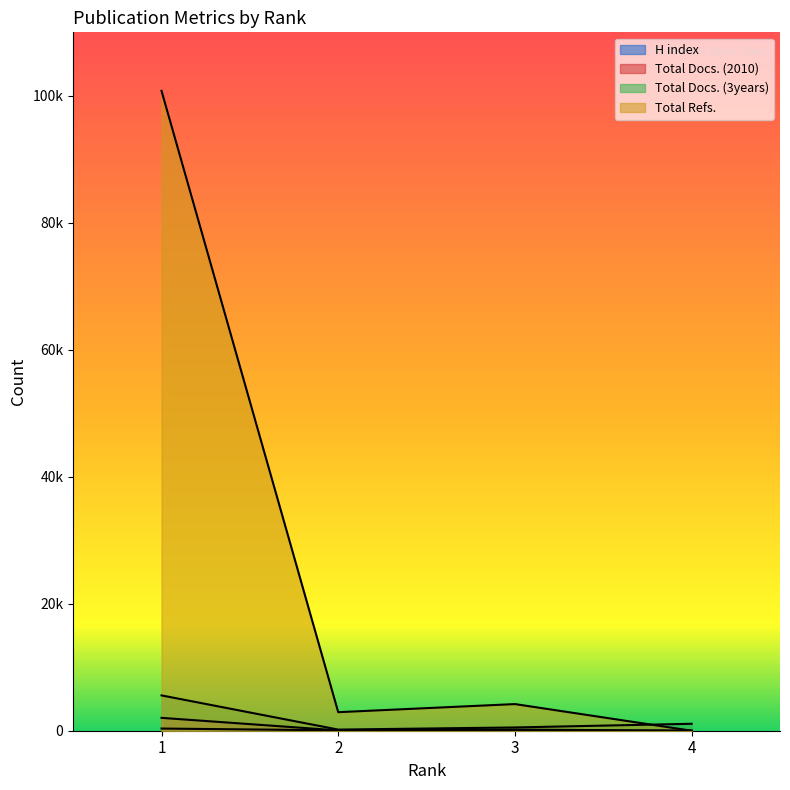

What is the minimum value for H index?

11